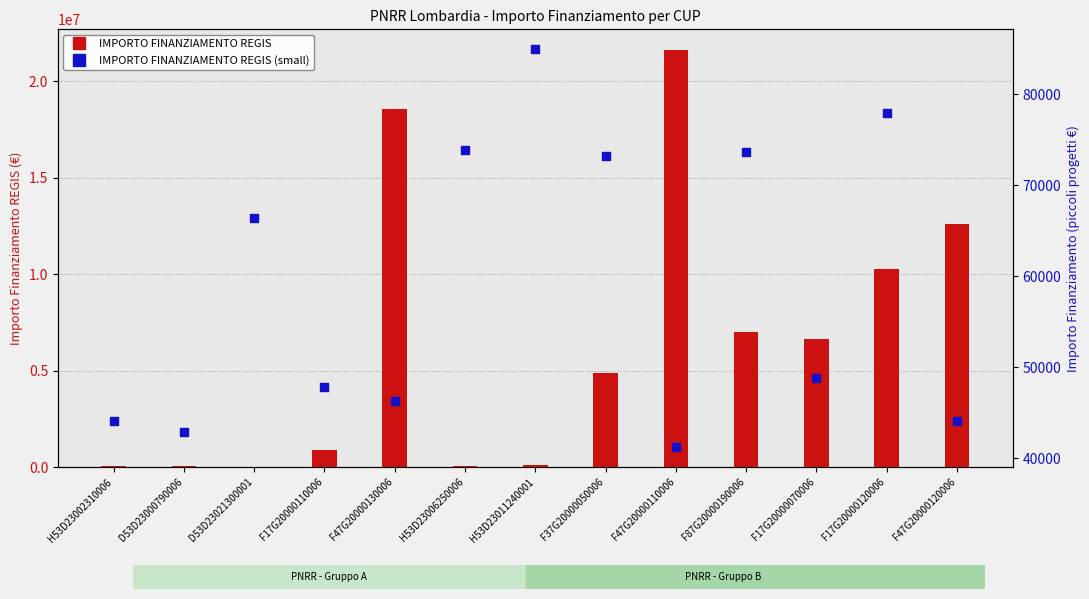

Which series reaches the maximum Y coordinate?

IMPORTO FINANZIAMENTO REGIS